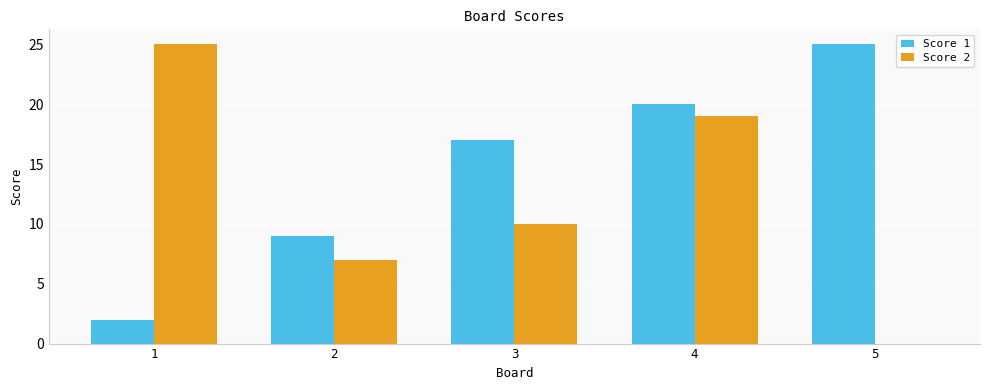

What is the sum of all Score 1 values?

73